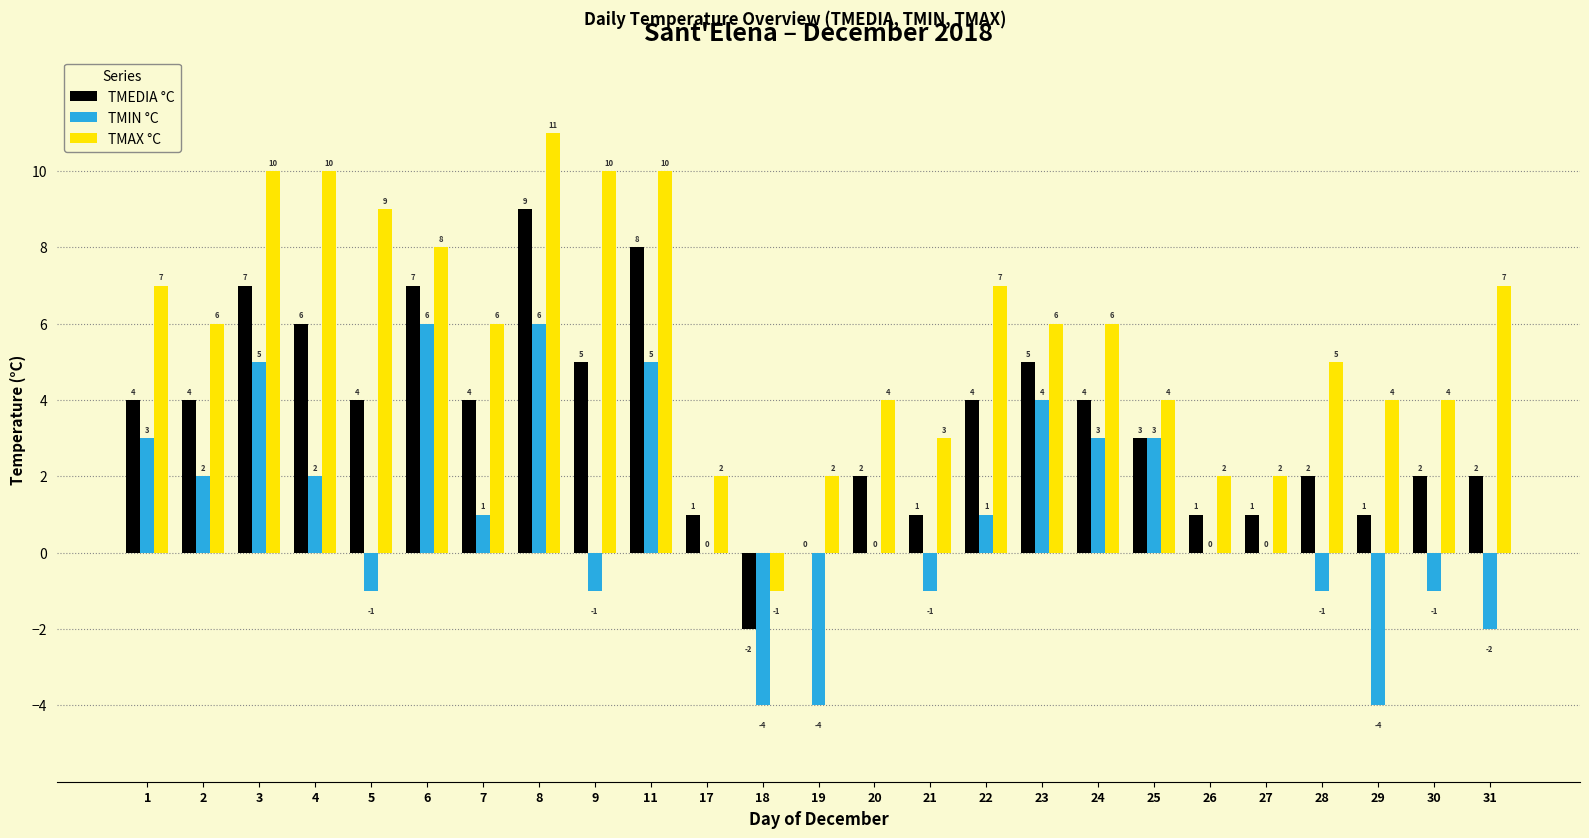

Does the chart contain stacked bars?

No